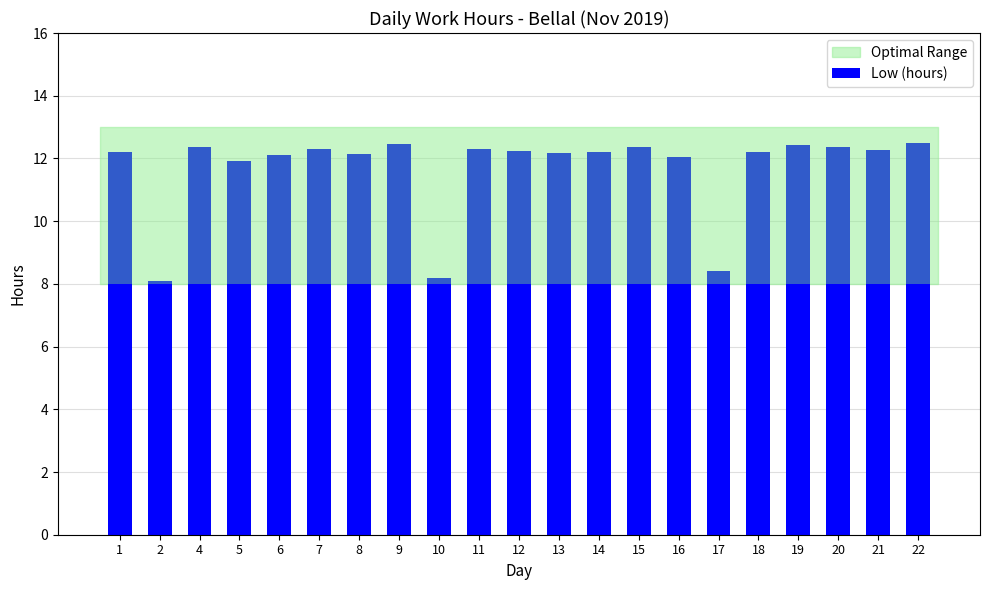

Approximately how many times larger is the value at 8 compared to 2?

1.5